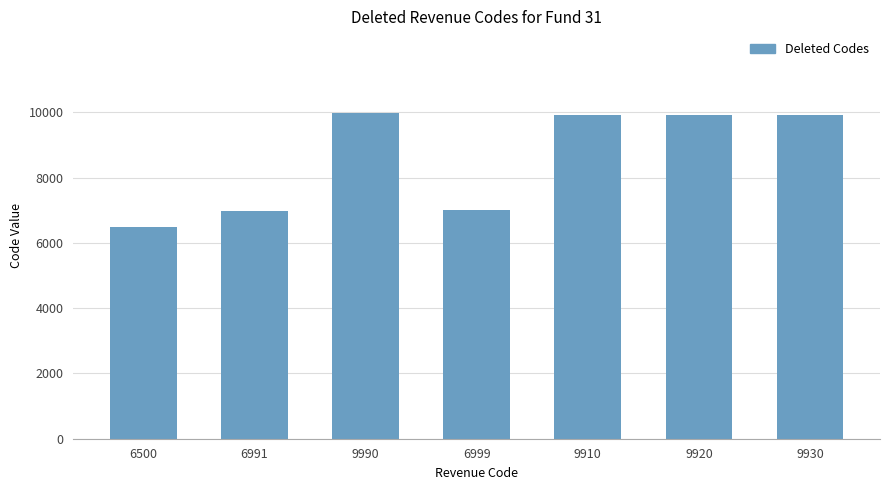

What is the label of the 7th bar from the right?

6500